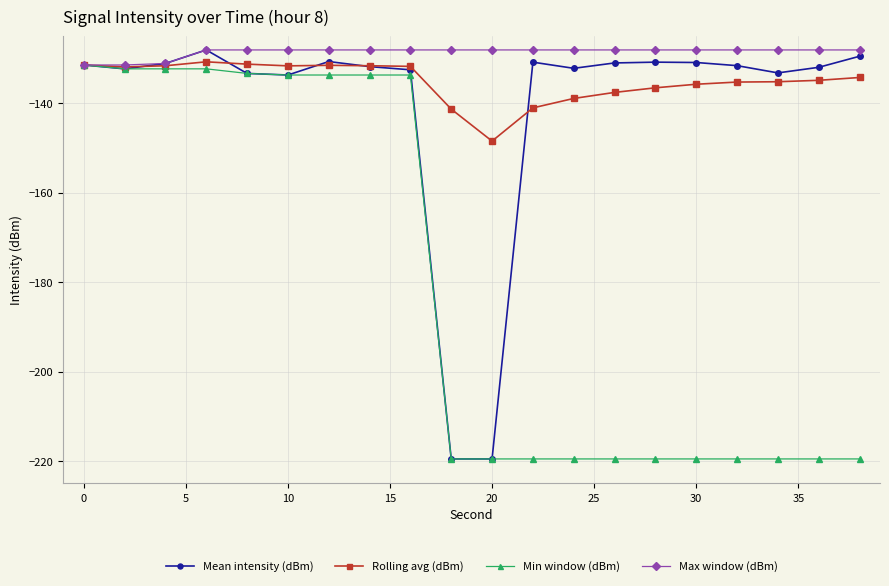

True or false: Mean intensity (dBm) has more than 0 interior local peaks.

True